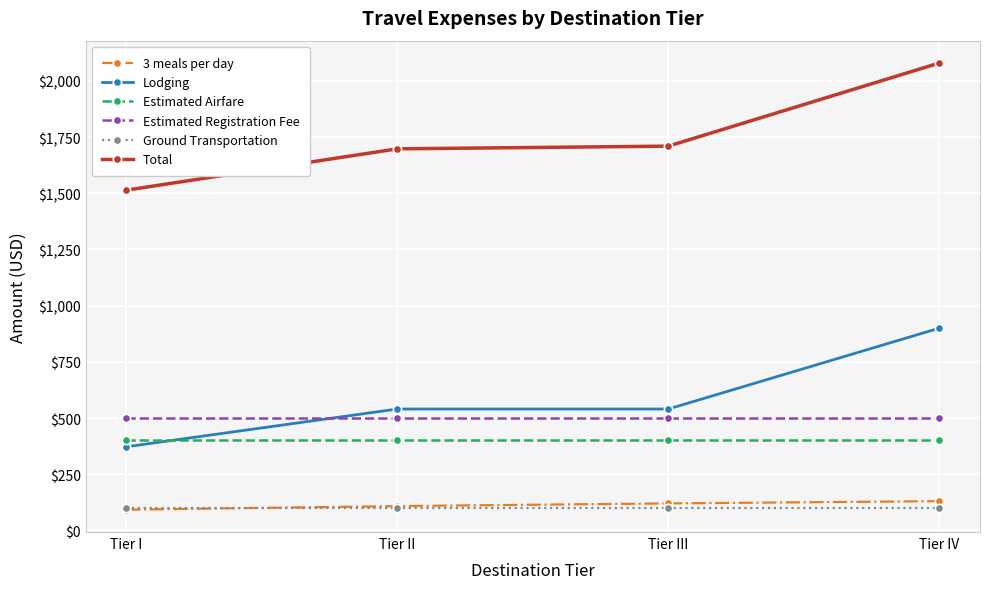

Reading right to left, extract all data points from this chart.

3 meals per day: Tier IV=130	Tier III=120	Tier II=108	Tier I=92
Lodging: Tier IV=900	Tier III=540	Tier II=540	Tier I=372
Estimated Airfare: Tier IV=400	Tier III=400	Tier II=400	Tier I=400
Estimated Registration Fee: Tier IV=500	Tier III=500	Tier II=500	Tier I=500
Ground Transportation: Tier IV=100	Tier III=100	Tier II=100	Tier I=100
Total: Tier IV=2080	Tier III=1710	Tier II=1698	Tier I=1514